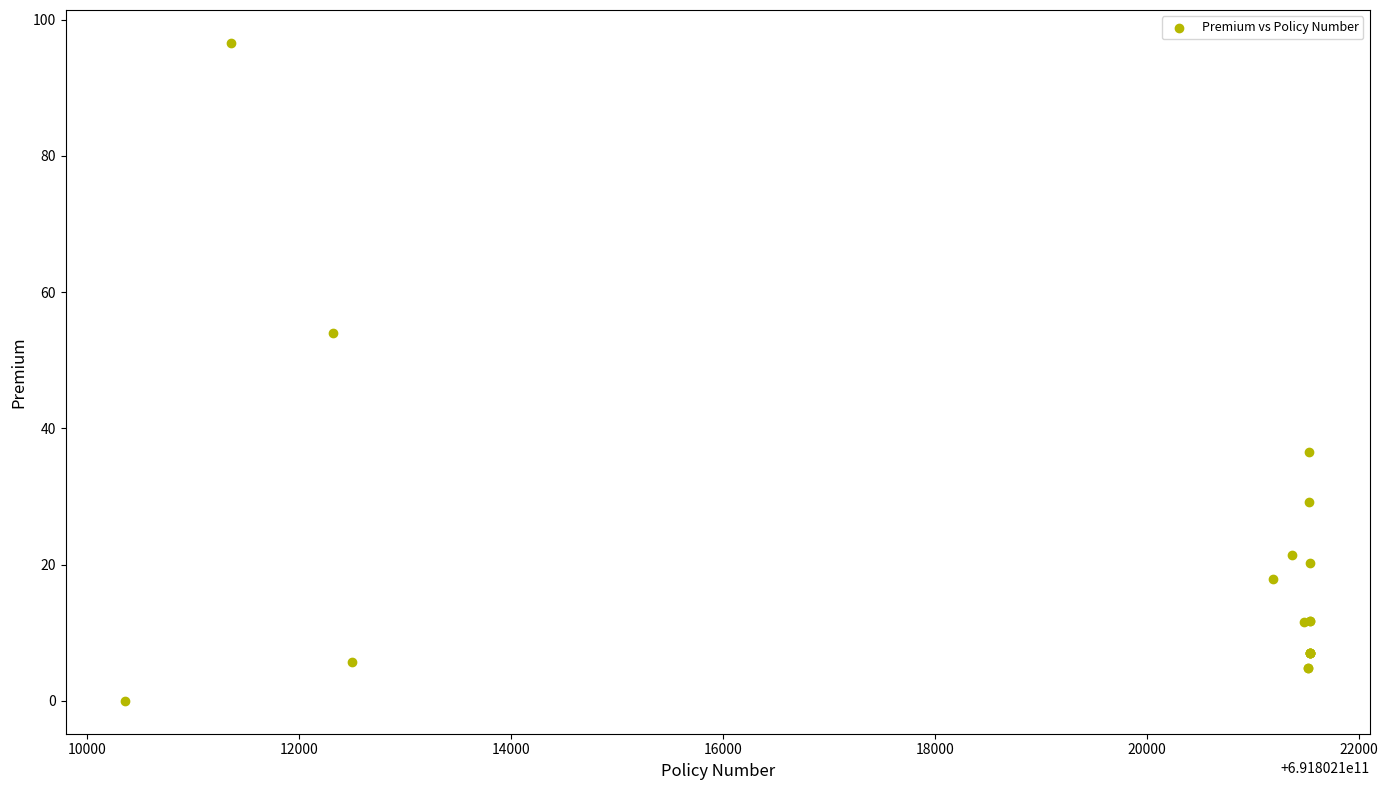

What Y value in the scatter plot is closest to 48?

54.0